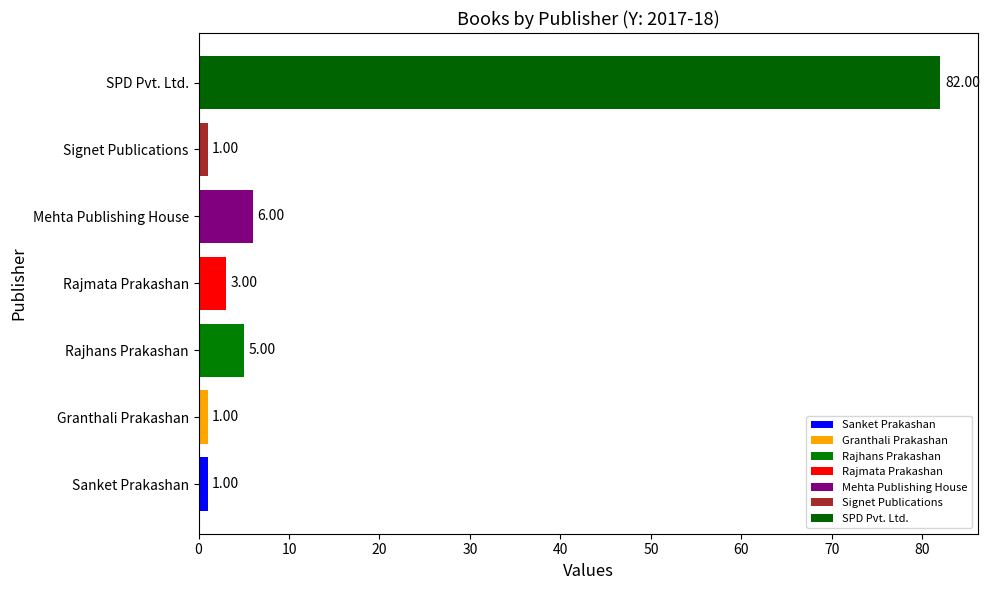

What is the greatest value displayed?

82